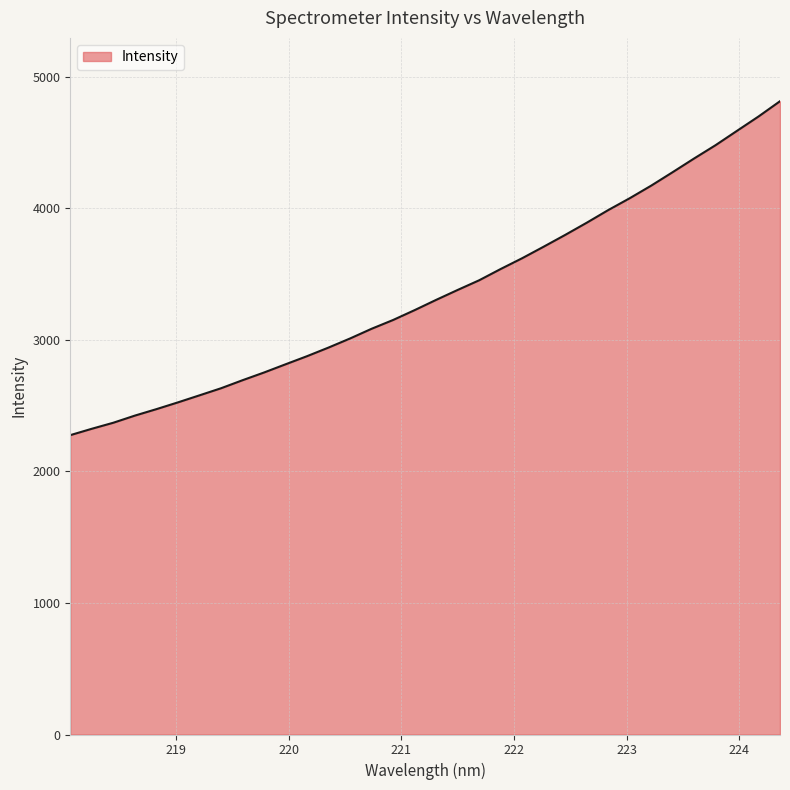

What is the minimum value shown in the chart?

2276.2